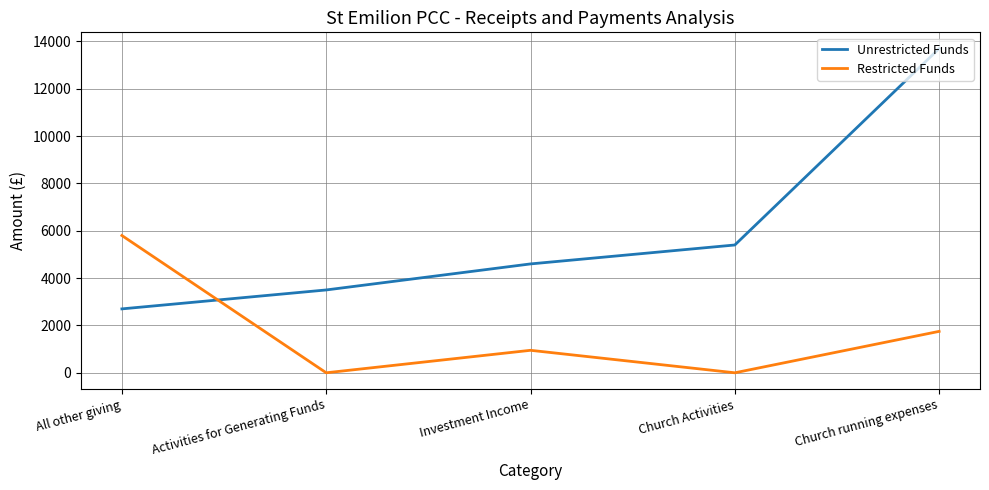

True or false: Restricted Funds has a value of 0 at Church Activities.

True